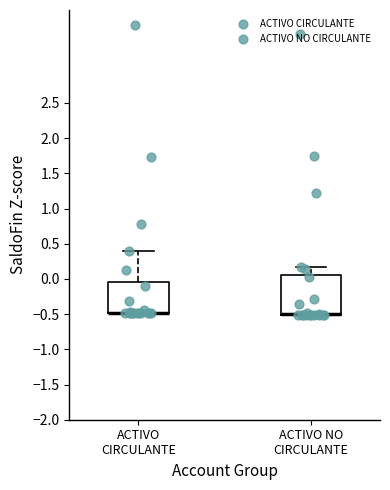

Where is the upper edge of the box for ACTIVO CIRCULANTE on the y-axis? The values are not printed on the chart, so give them approximately, as read against the axis.

-0.05